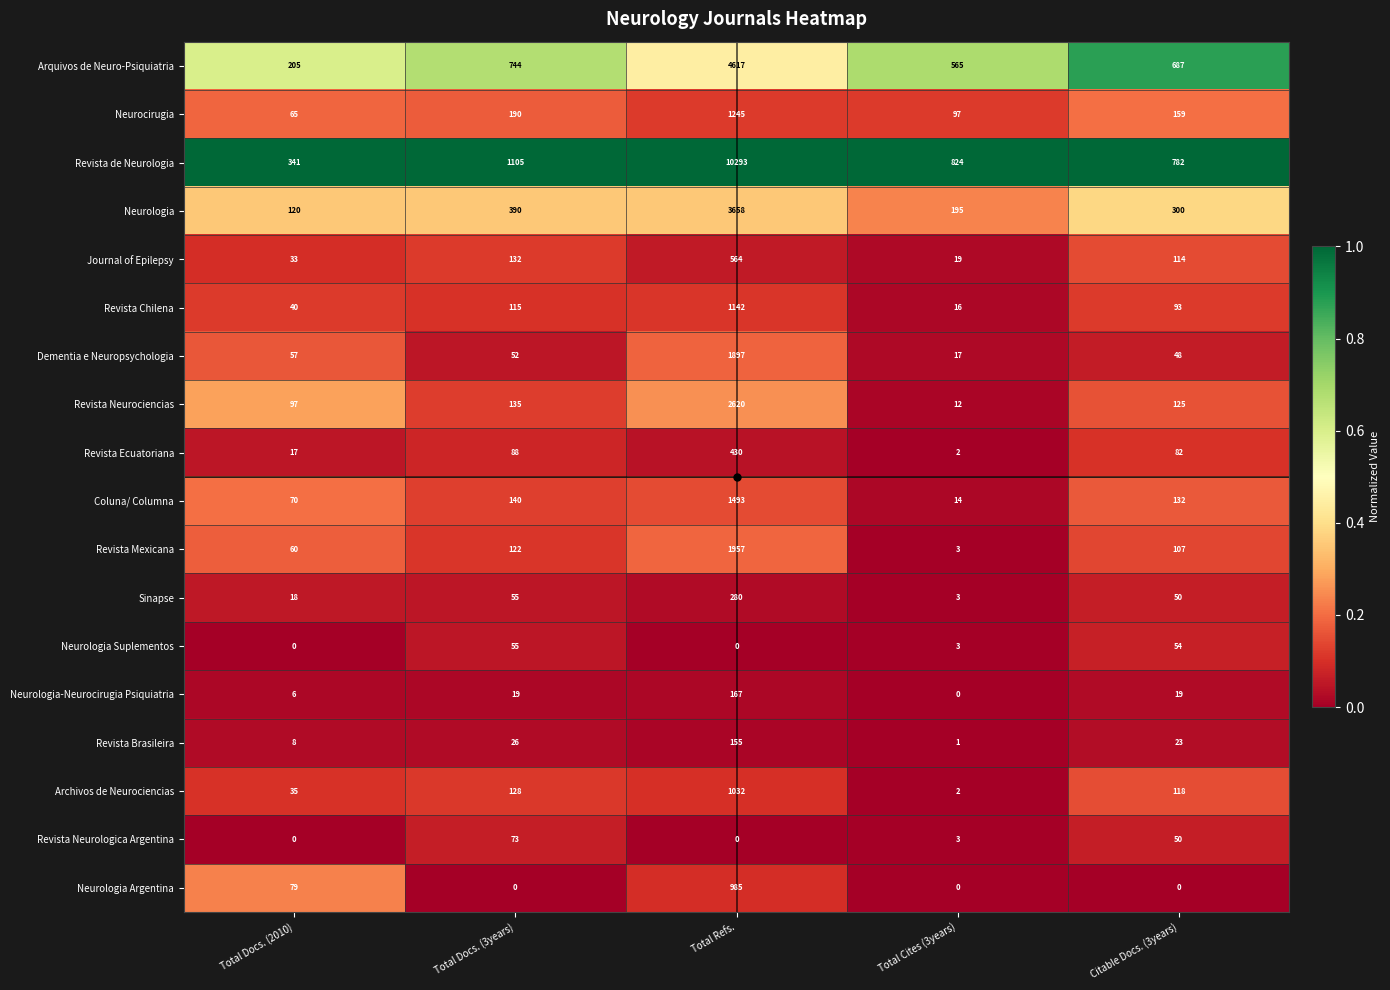

Rank the categories by Sinapse value from highest to lowest.

Total Refs., Total Docs. (3years), Citable Docs. (3years), Total Docs. (2010), Total Cites (3years)